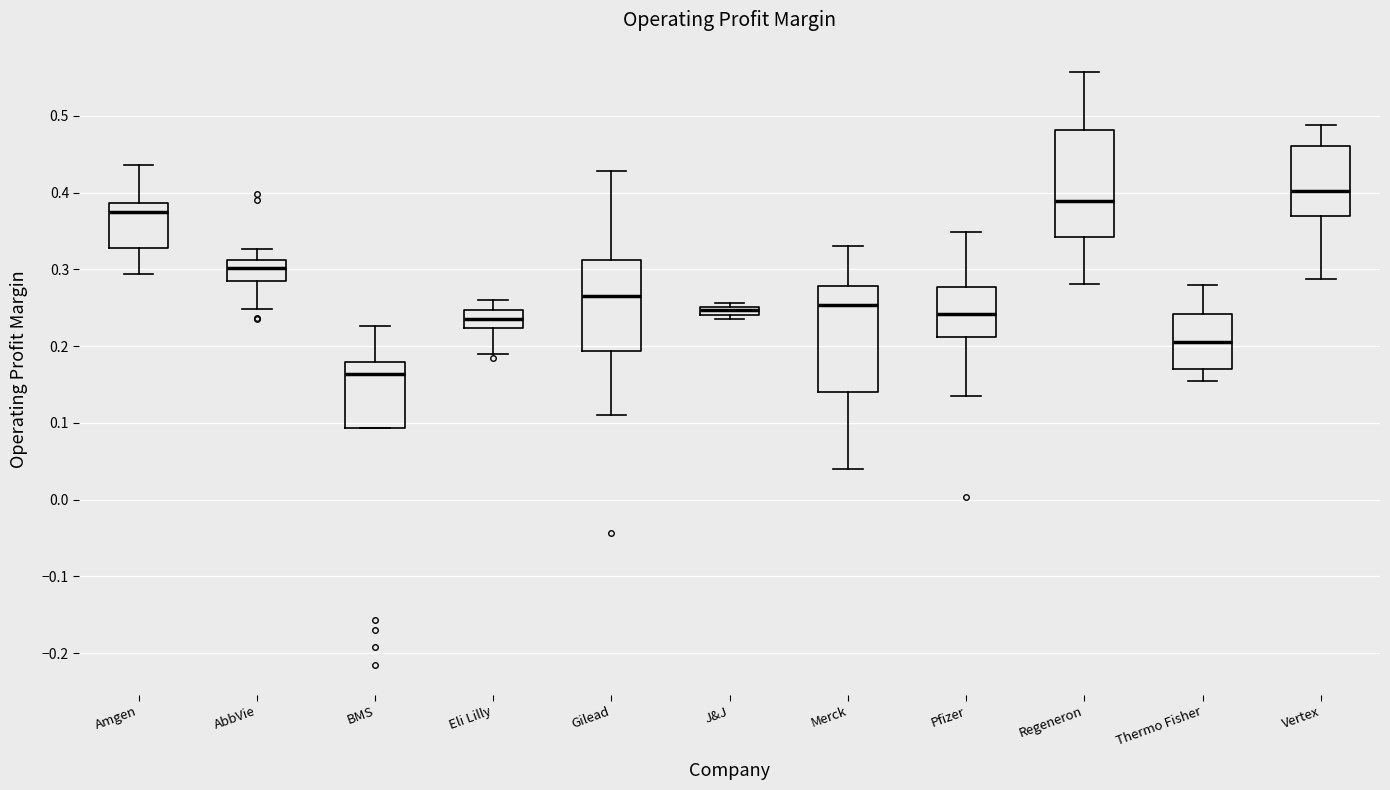

Where does the median line of the box for BMS sit on the y-axis? The values are not printed on the chart, so give them approximately, as read against the axis.

0.16